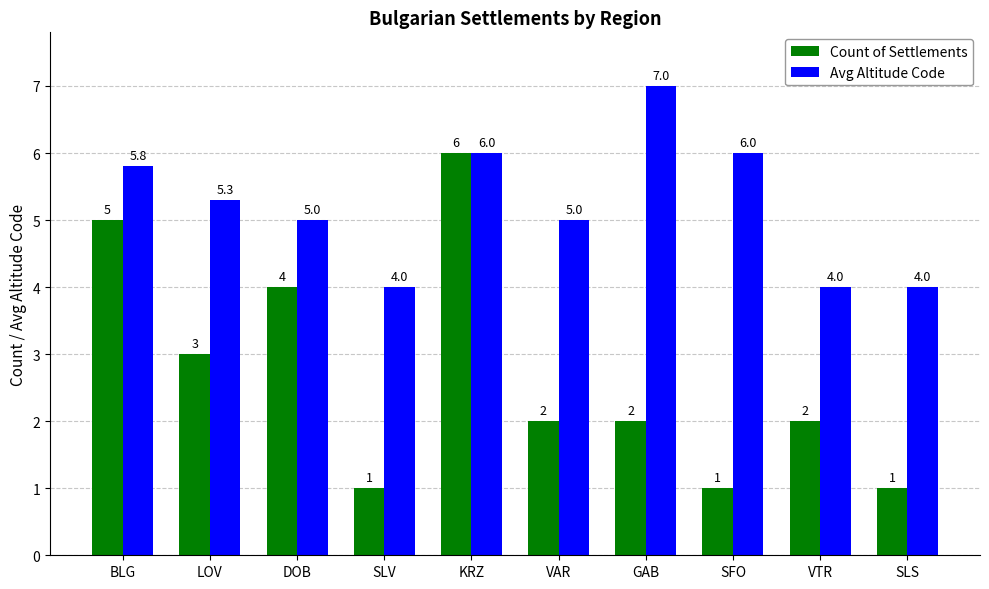

How many values in the Avg Altitude Code series are below 5?

3